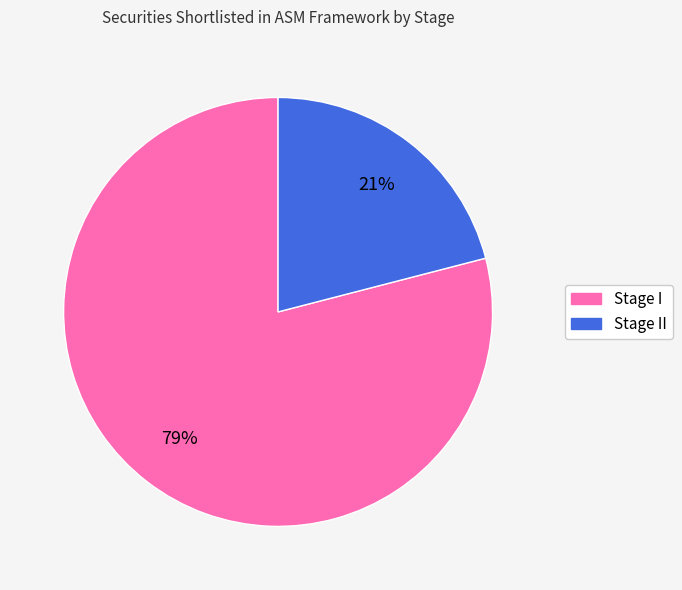

To the nearest percent, what portion does Stage I represent?

79%